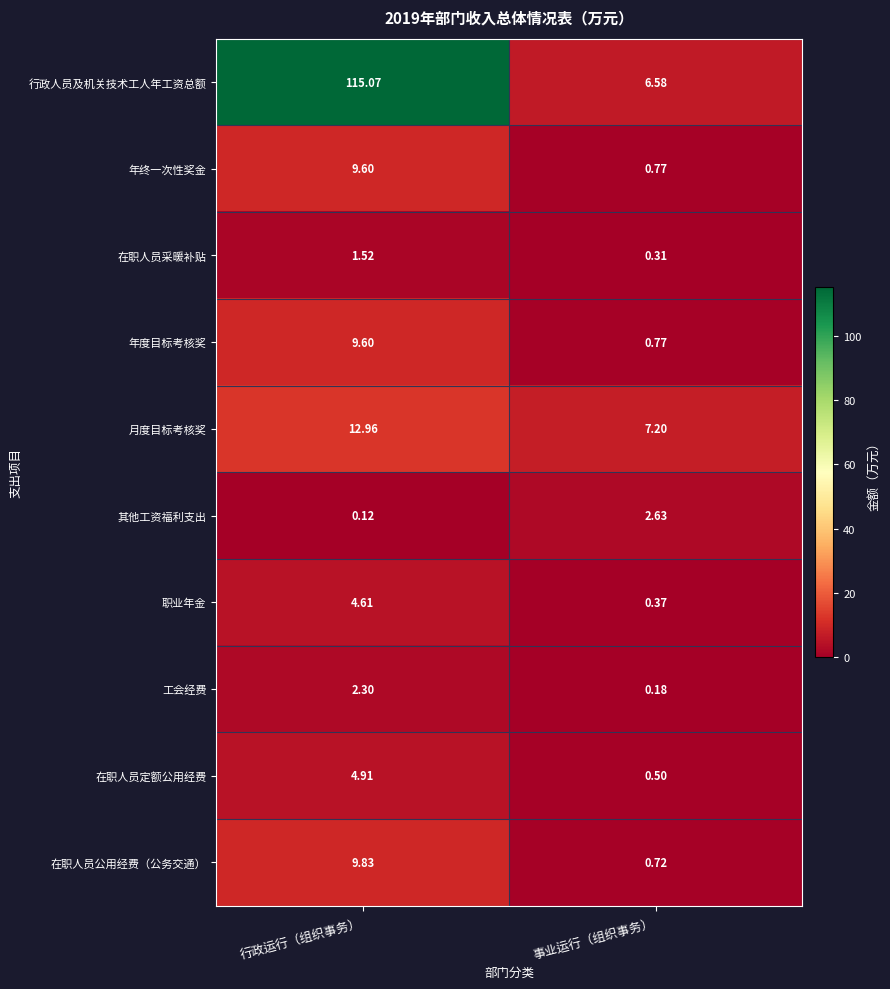

At which label is 工会经费 closest to 1?

事业运行（组织事务）